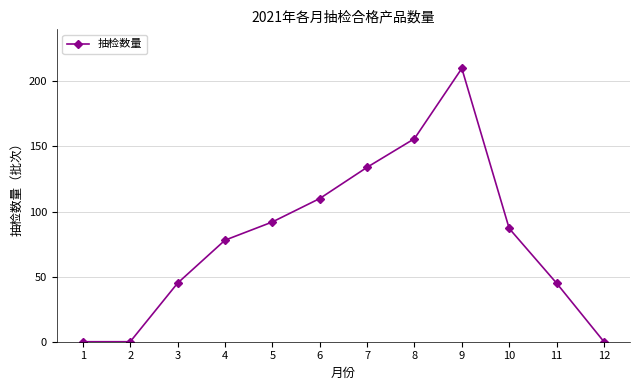

Where does the data first go above 87?

5